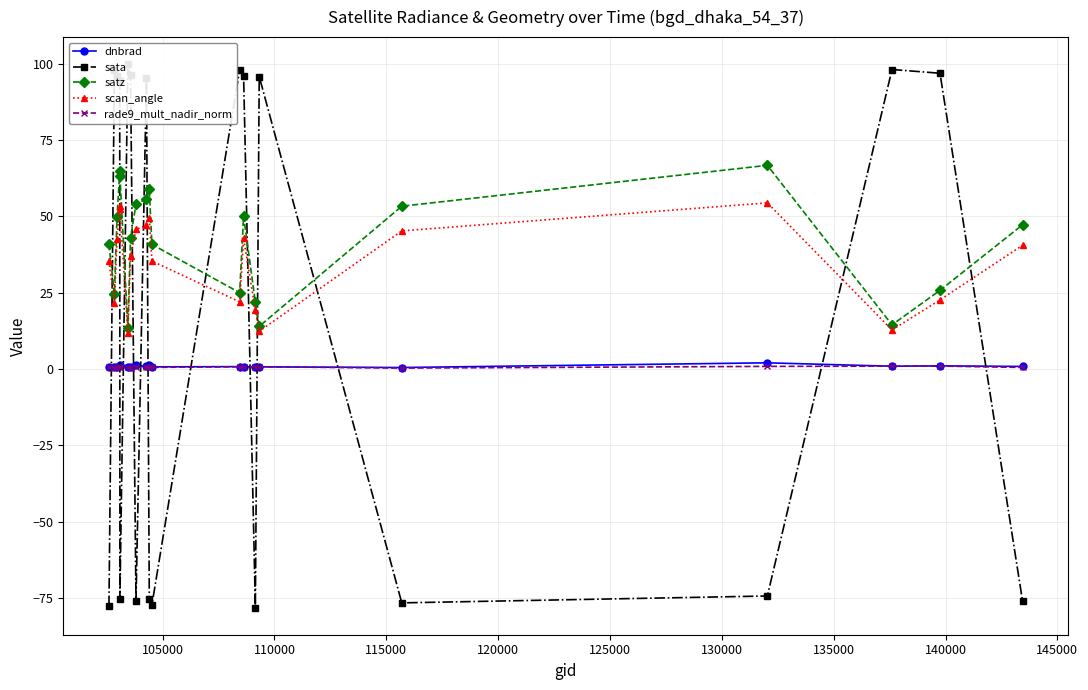

Reading left to right, transcribe all the data shown in this chart.

dnbrad: 0.7	0.5	0.8	1.0	1.3	0.7	0.6	1.1	0.8	1.2	0.7	0.8	0.6	0.7	0.7	0.5	2.0	0.9	1.0	0.8
sata: -77.7	98.0	95.8	94.2	-75.2	99.8	96.2	-75.9	95.4	-75.2	-77.2	98.0	96.0	-78.1	95.7	-76.6	-74.3	98.0	96.8	-76.0
satz: 40.9	24.7	49.8	64.8	63.3	13.5	42.9	54.0	55.7	59.0	40.8	25.0	50.0	21.9	14.0	53.3	66.7	14.5	25.8	47.2
scan_angle: 35.4	21.7	42.6	53.2	52.3	11.9	37.1	45.7	47.0	49.3	35.3	22.0	42.7	19.2	12.3	45.2	54.4	12.8	22.6	40.5
rade9_mult_nadir_norm: 0.5	0.5	0.6	0.6	0.7	0.7	0.4	0.7	0.5	0.7	0.5	0.7	0.5	0.7	0.7	0.3	0.9	0.9	1.0	0.5